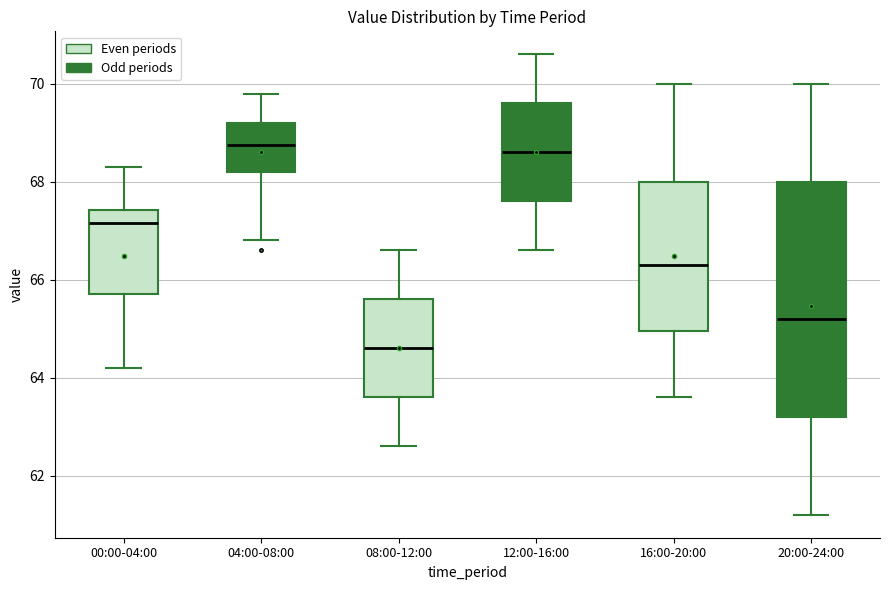

Reading left to right, read every box against the y-axis: the position of its median line, the range the box covers, and the ends of its whiskers. The values are not printed on the chart, so give them approximately, as read against the axis.

00:00-04:00: median 67.2, box 65.8 to 67.4, whiskers 64.2 to 68.4
04:00-08:00: median 68.8, box 68.2 to 69.2, whiskers 66.8 to 69.8
08:00-12:00: median 64.6, box 63.6 to 65.6, whiskers 62.6 to 66.6
12:00-16:00: median 68.6, box 67.6 to 69.6, whiskers 66.6 to 70.6
16:00-20:00: median 66.4, box 65.0 to 68.0, whiskers 63.6 to 70.0
20:00-24:00: median 65.2, box 63.2 to 68.0, whiskers 61.2 to 70.0